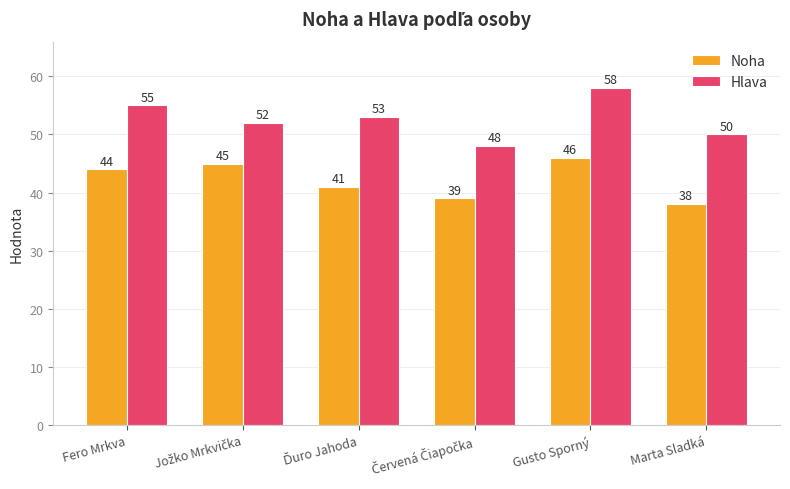

At Gusto Sporný, list the series in order from smallest to largest.

Noha, Hlava